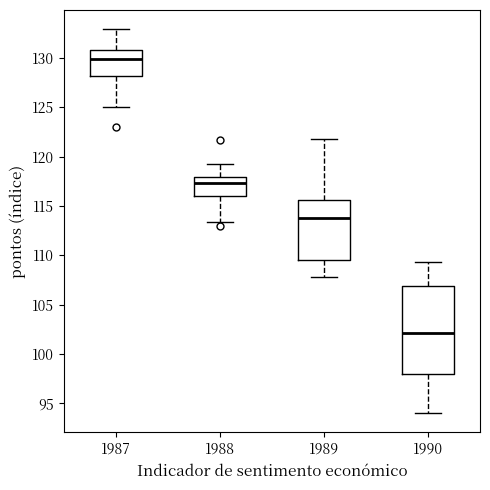

Reading left to right, transcribe this box plot: for each box, give where its median line is, the range the box spans, and where its two whiskers end, as read against the y-axis. The values are not printed on the chart, so give them approximately, as read against the axis.

1987: median 130.0, box 128.0 to 131.0, whiskers 125.0 to 133.0
1988: median 117.5, box 116.0 to 118.0, whiskers 113.5 to 119.0
1989: median 114.0, box 109.5 to 115.5, whiskers 108.0 to 122.0
1990: median 102.0, box 98.0 to 107.0, whiskers 94.0 to 109.5